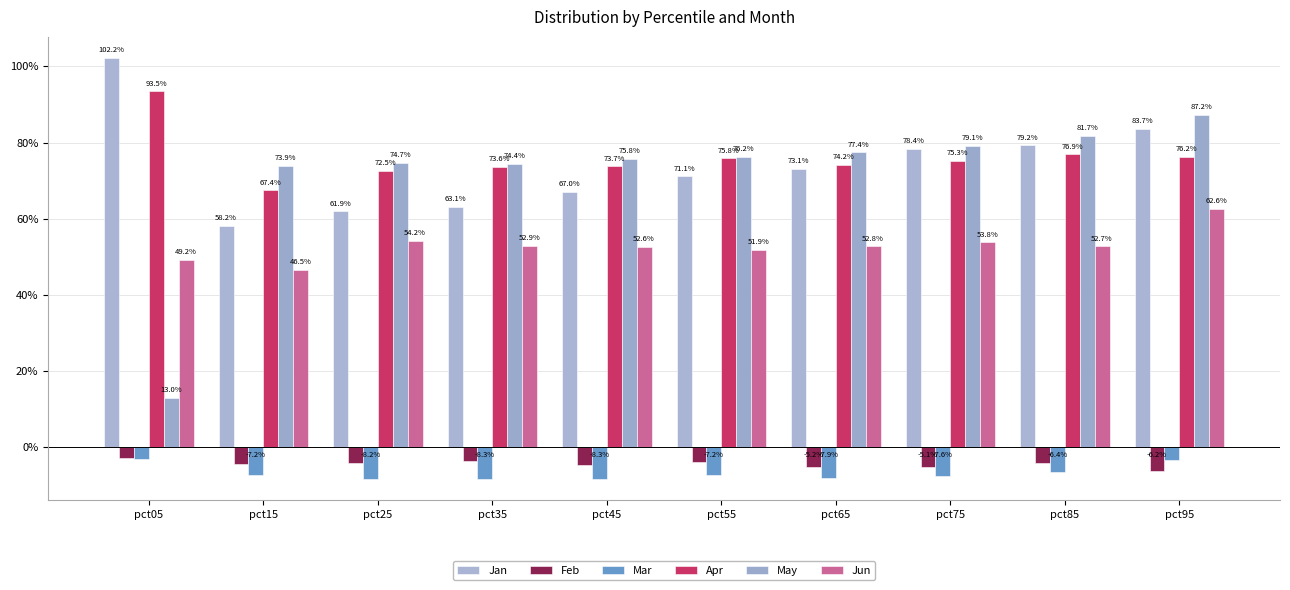

Are the bars horizontal?

No